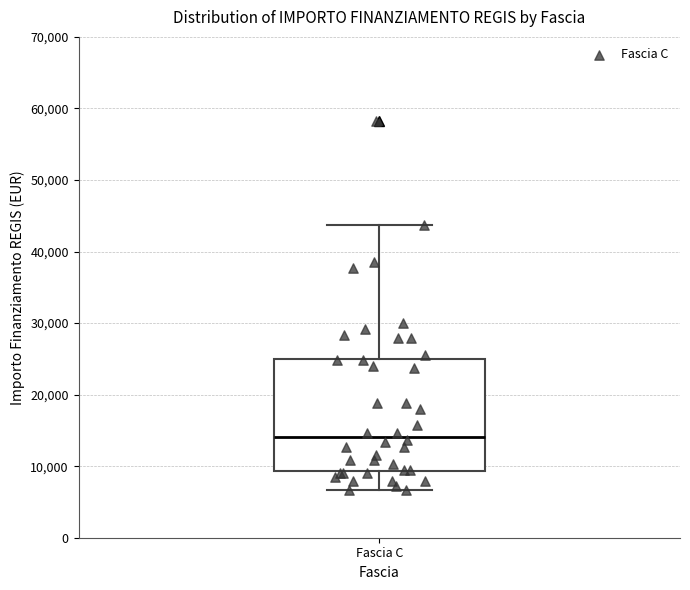

Transcribe this box plot: give where the median line is, the range the box spans, and where the two whiskers end, as read against the y-axis. The values are not printed on the chart, so give them approximately, as read against the axis.

median 14000, box 9000 to 25000, whiskers 7000 to 44000